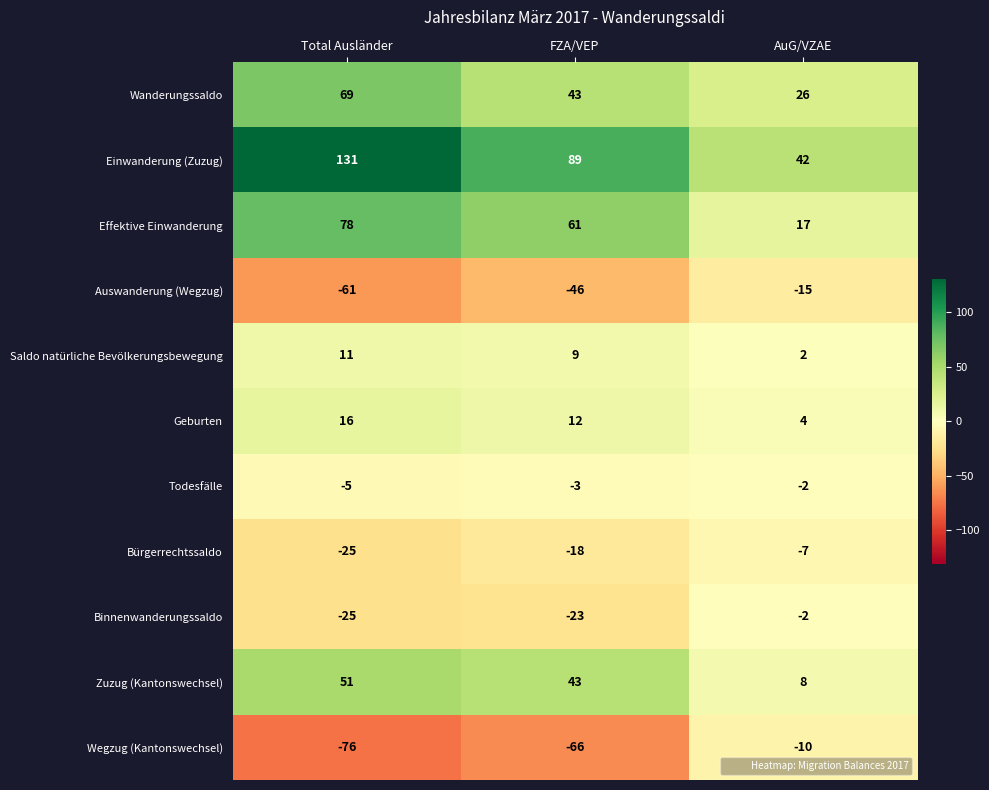

Between FZA/VEP and AuG/VZAE, which series saw the biggest shift?

Wegzug (Kantonswechsel)